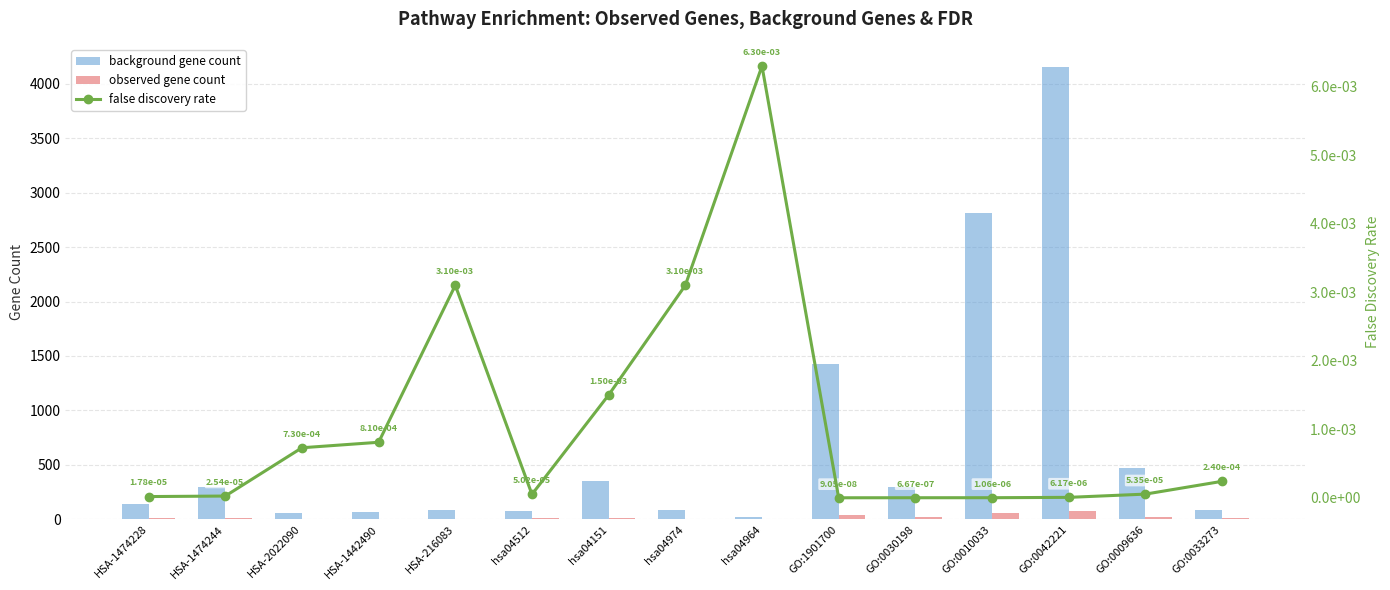

Does the chart contain any negative values?

No